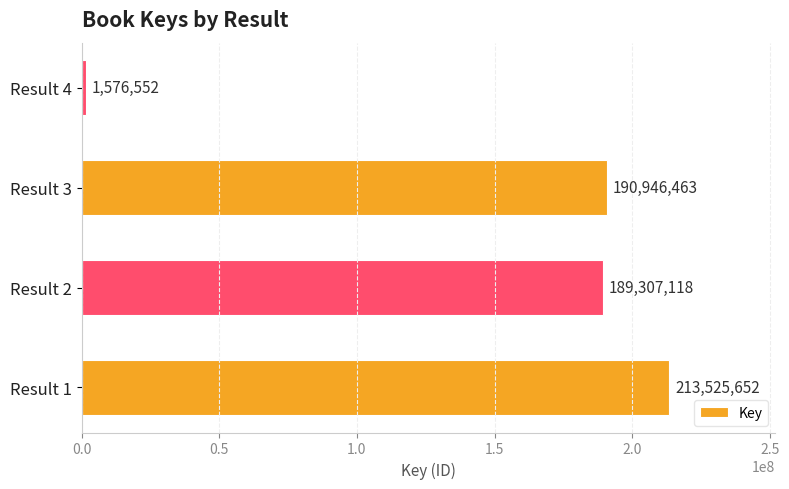

Reading bottom to top, what are all the values shown in this chart?

Result 1=213525652	Result 2=189307118	Result 3=190946463	Result 4=1576552